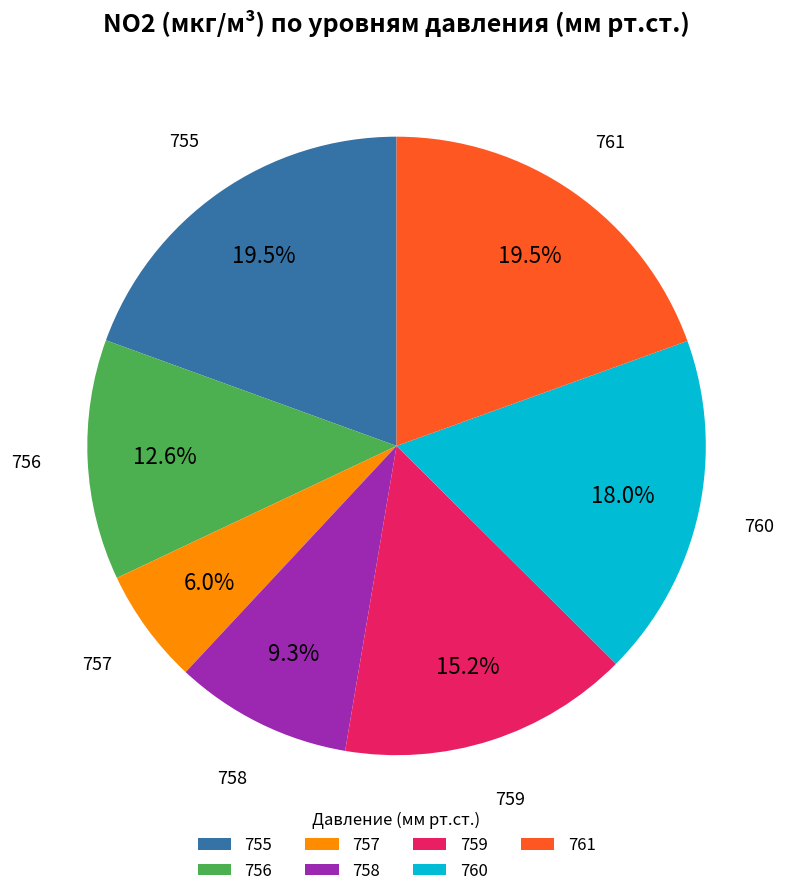

Approximately how many times larger is the value at 760 compared to 758?

1.9